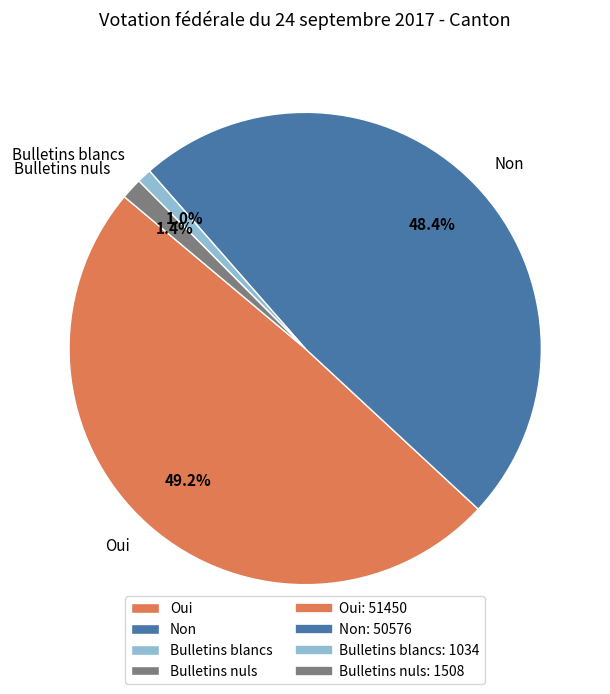

Is it true that Bulletins nuls is 1% of the pie?

True